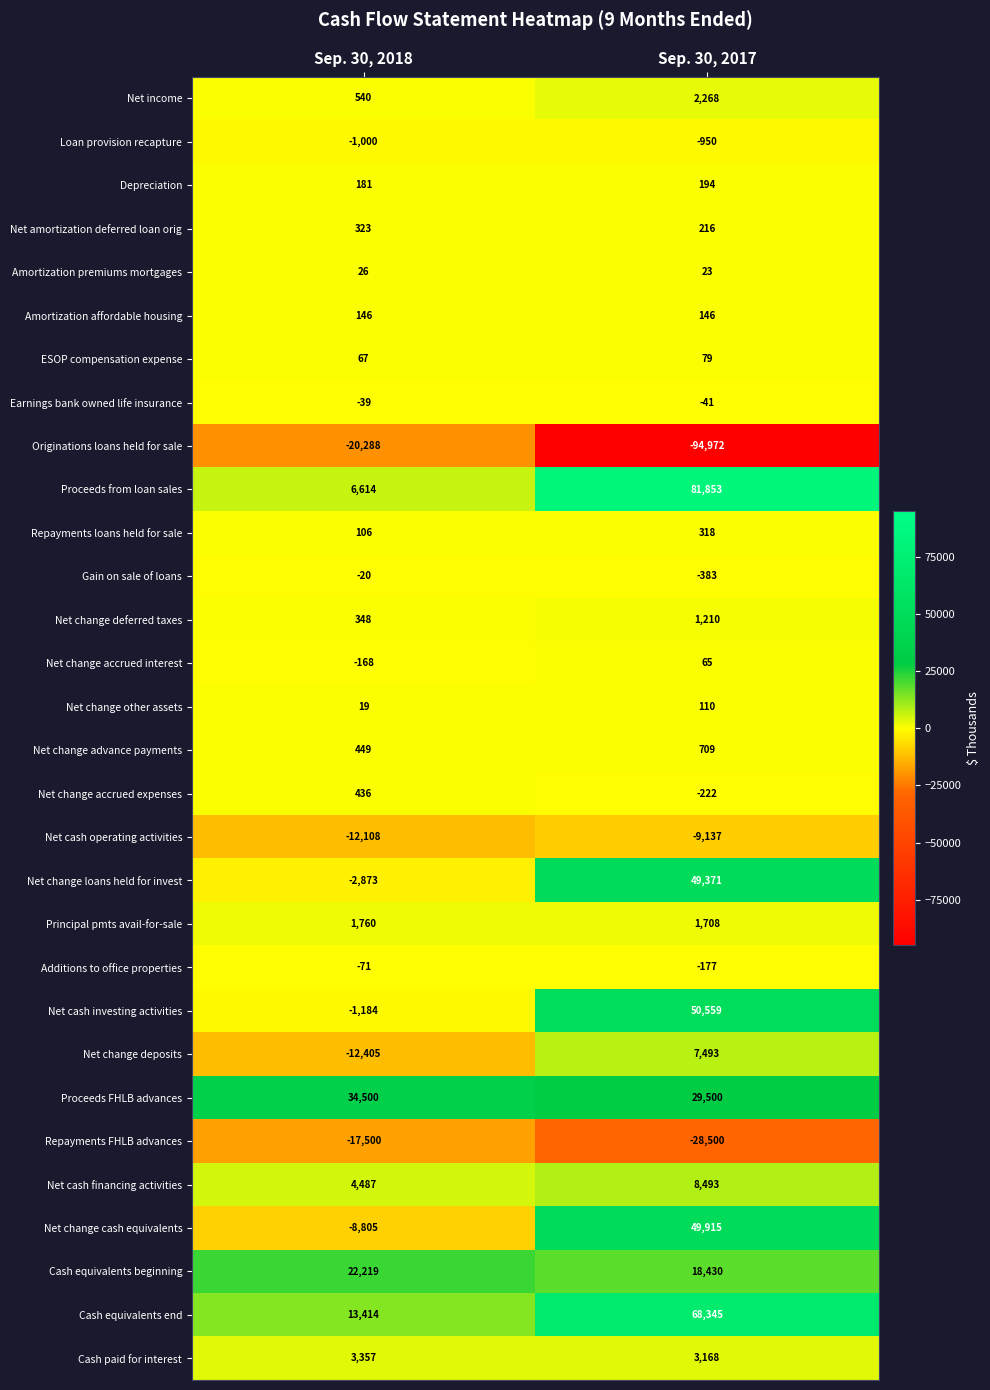

True or false: Net cash financing activities has a value of 4487 at Sep. 30, 2018.

True